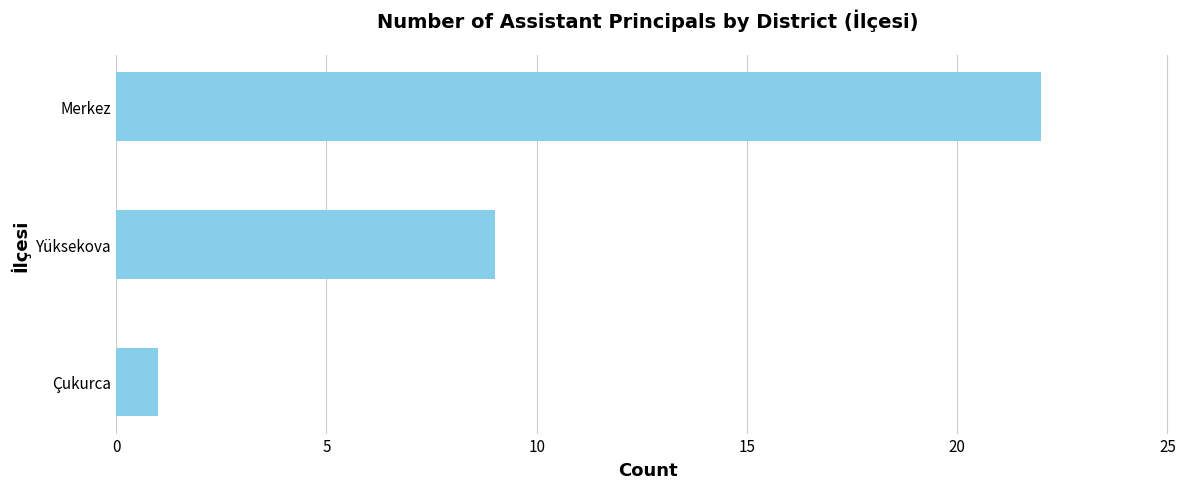

Reading bottom to top, transcribe all the data shown in this chart.

1	9	22